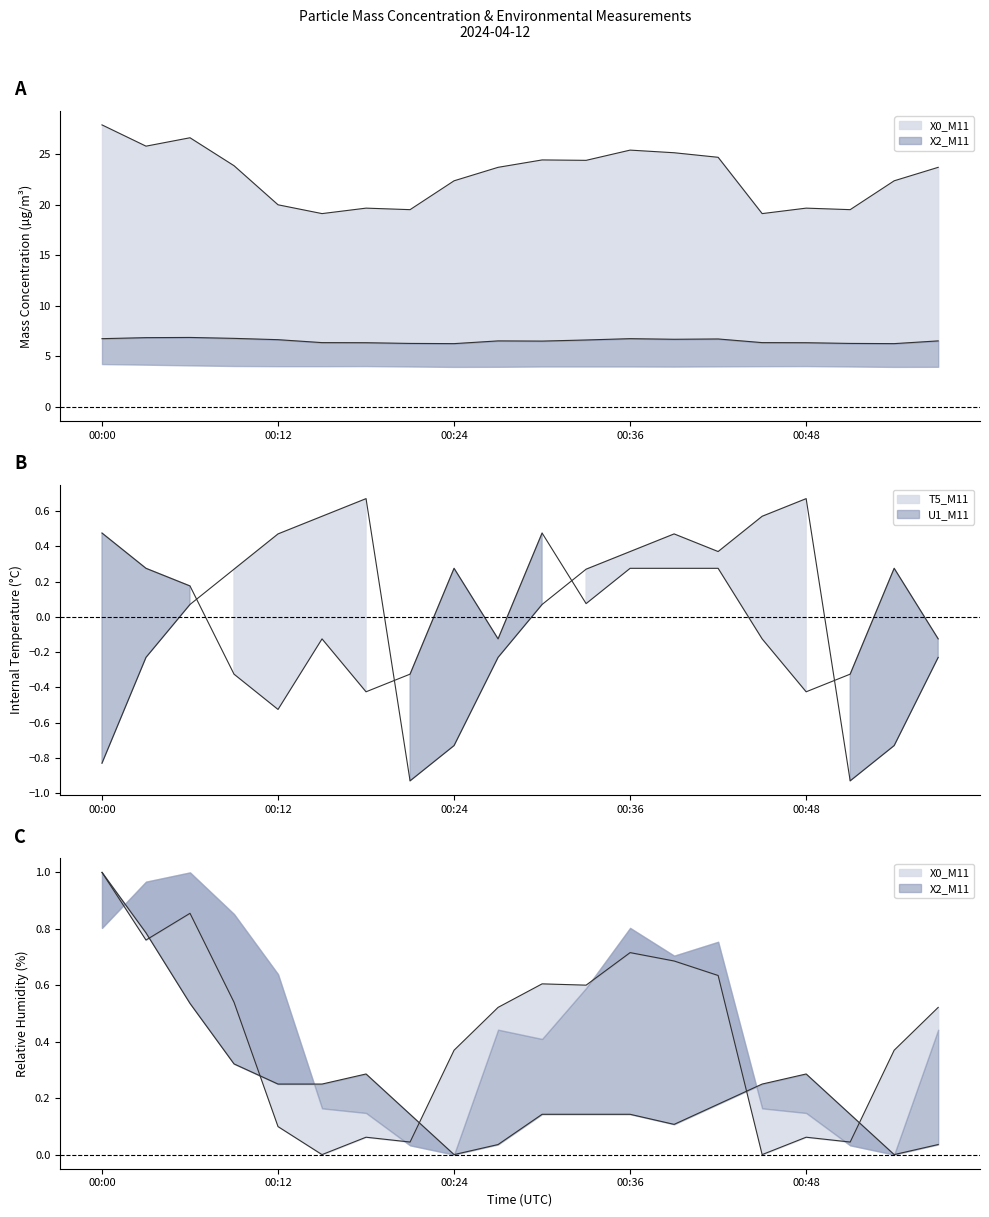

How many negative values does the T5_M11 series have?

8